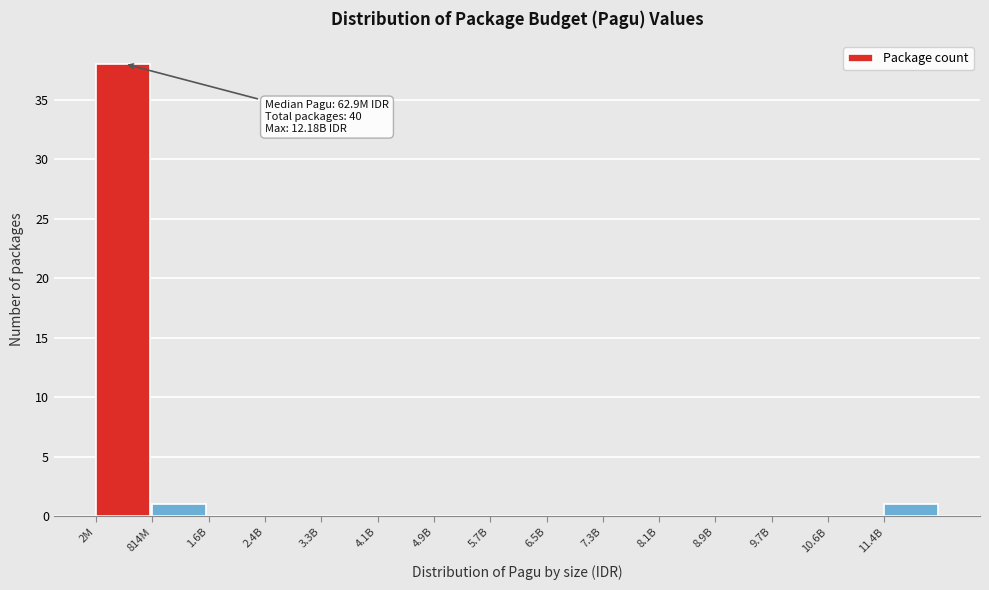

Reading right to left, list all the values displayed in this chart.

11.4B=1	10.6B=0	9.7B=0	8.9B=0	8.1B=0	7.3B=0	6.5B=0	5.7B=0	4.9B=0	4.1B=0	3.3B=0	2.4B=0	1.6B=0	814M=1	2M=38